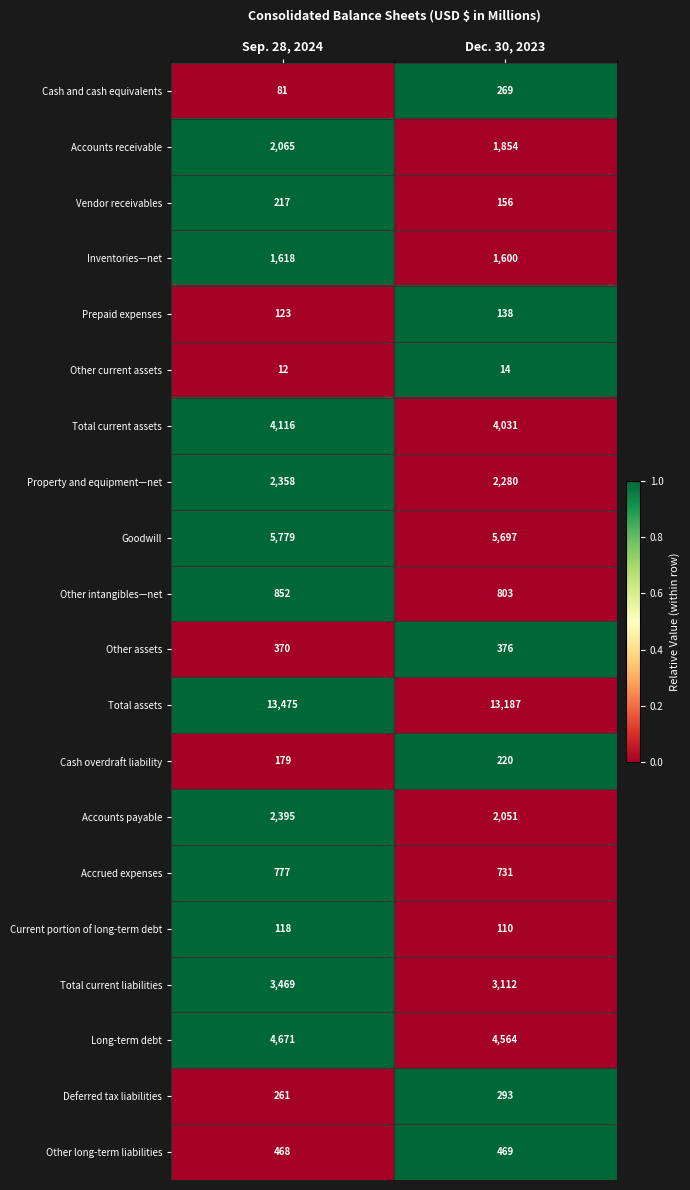

What is the total value across all series at Dec. 30, 2023?

41955